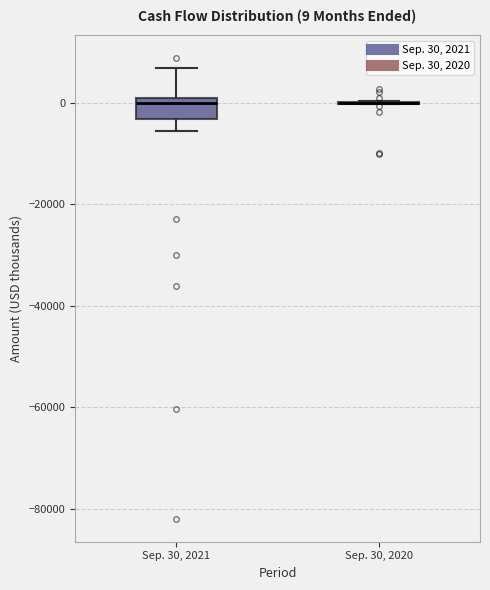

Which box is the tallest, from its lower edge to its upper edge?

Sep. 30, 2021